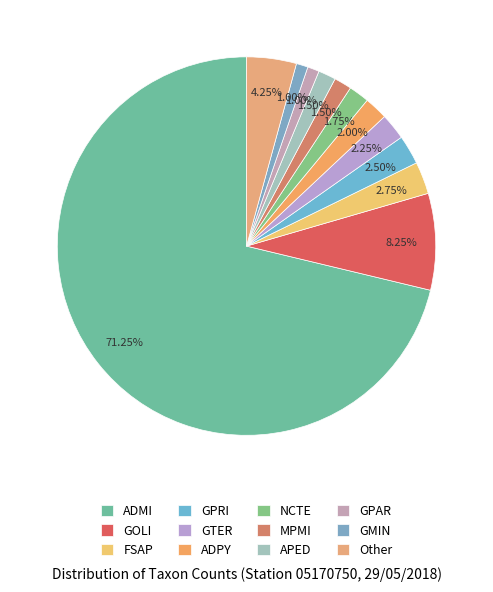

How many slices are in this pie chart?

12